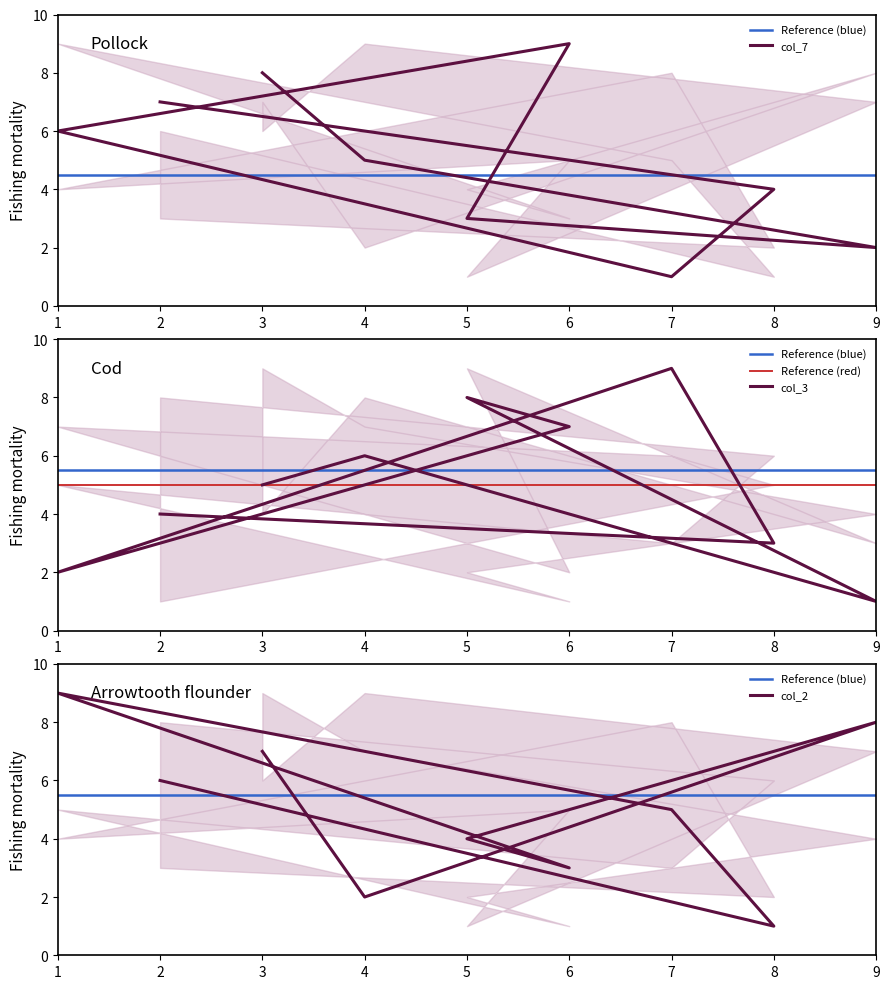

What is the difference between the highest and lowest values at 5?

5